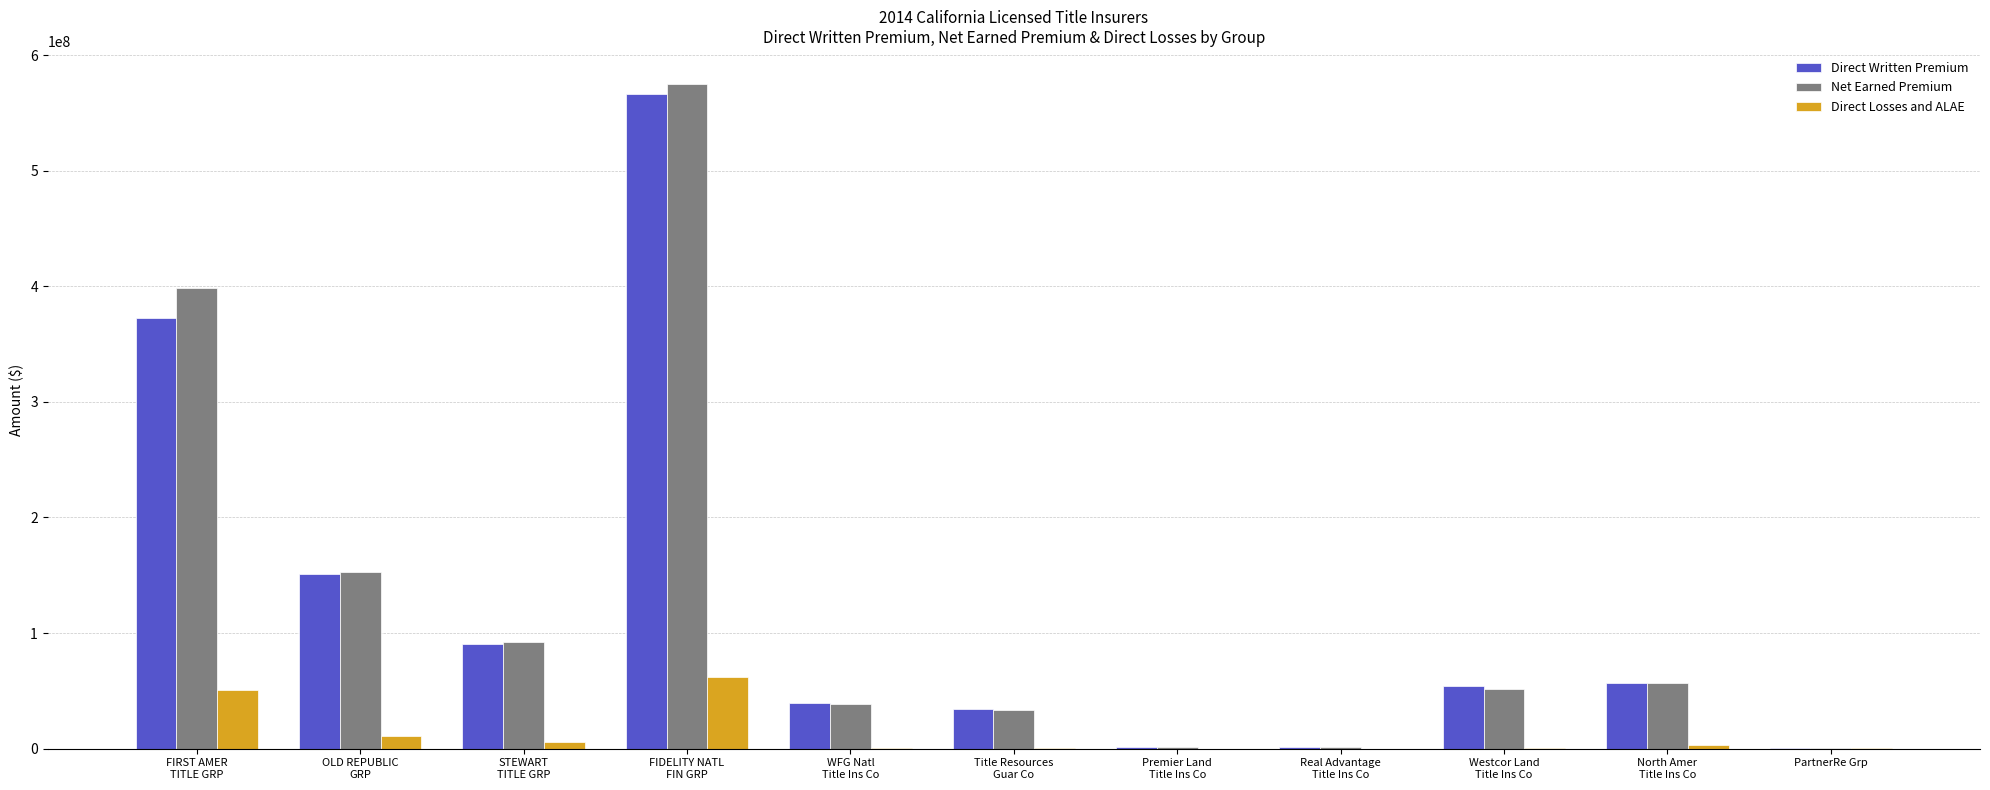

What is the sum of all Direct Written Premium values?

1369350284